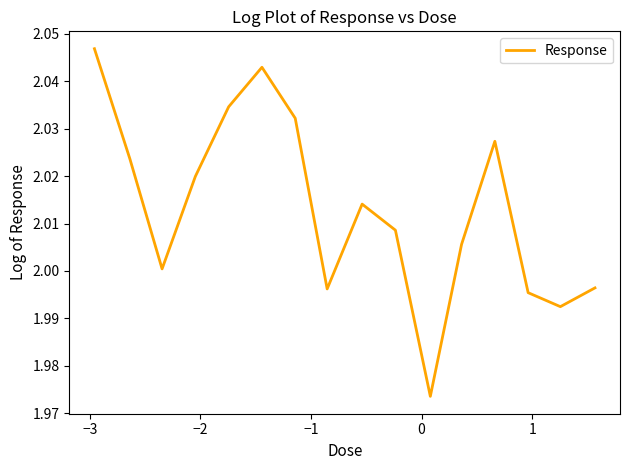

Reading left to right, list all the values displayed in this chart.

2.0	2.0	2.0	2.0	2.0	2.0	2.0	2.0	2.0	2.0	2.0	2.0	2.0	2.0	2.0	2.0